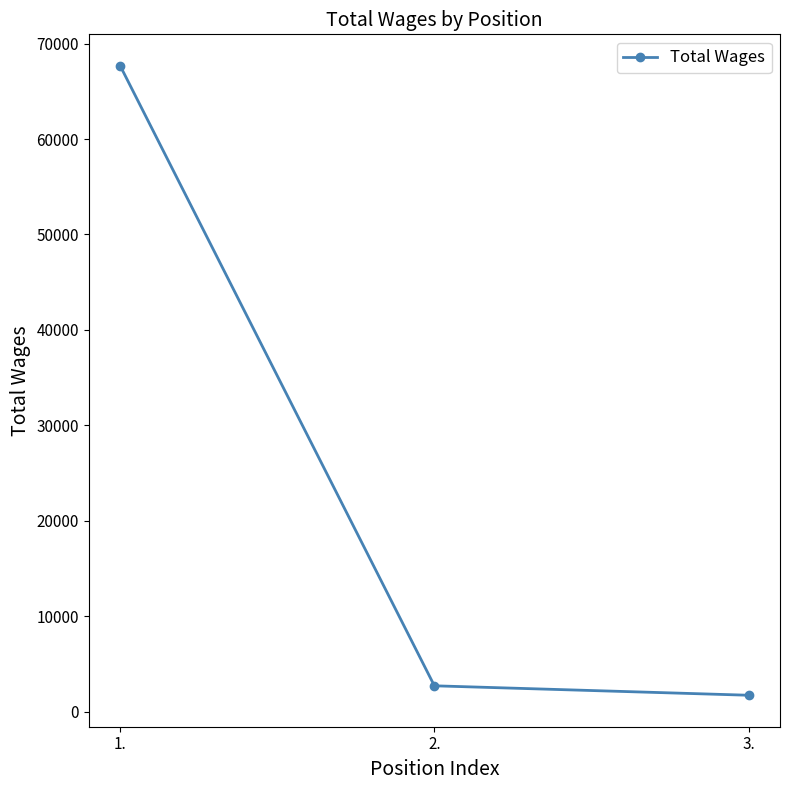

Reading left to right, list all the values displayed in this chart.

1.=67671	2.=2718	3.=1728